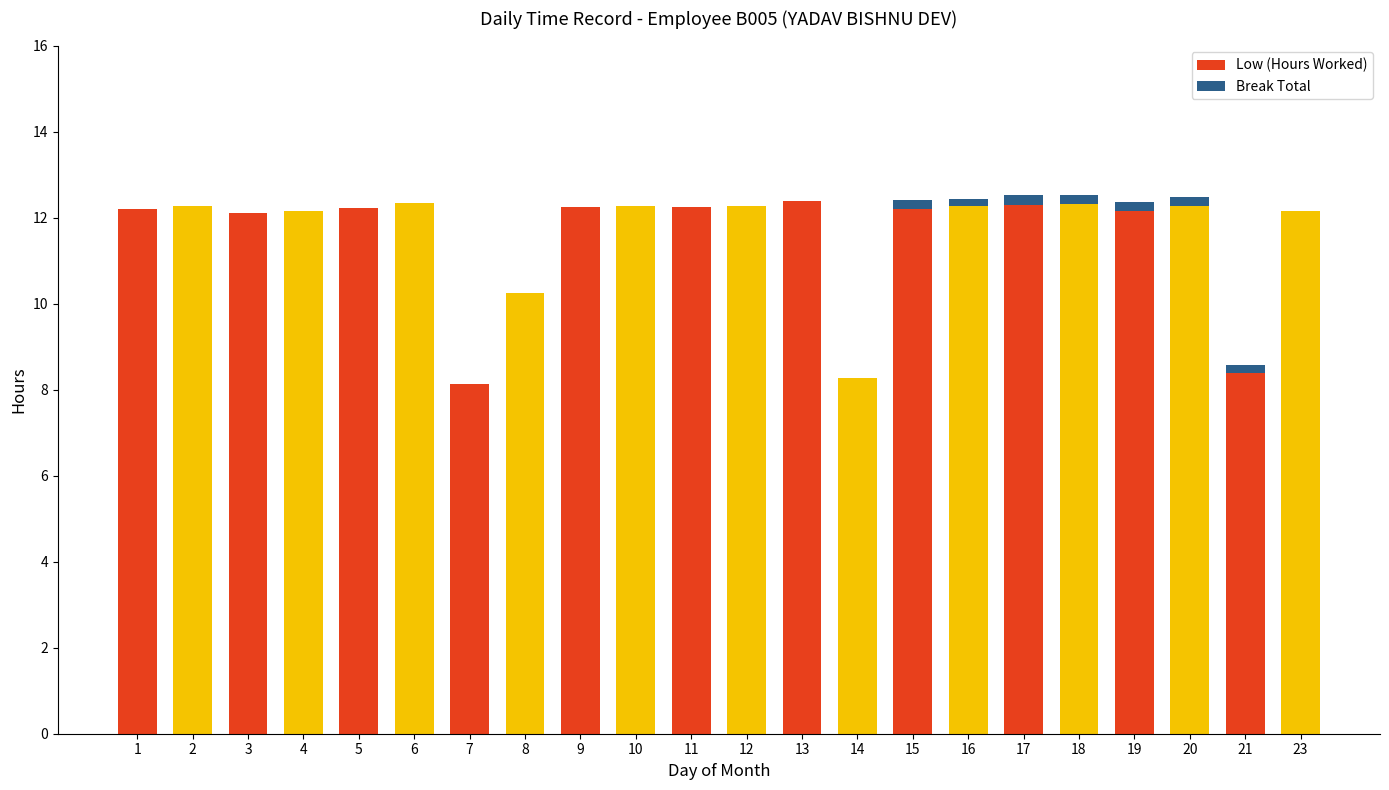

What is the sum of all Low (Hours Worked) values?

255.4